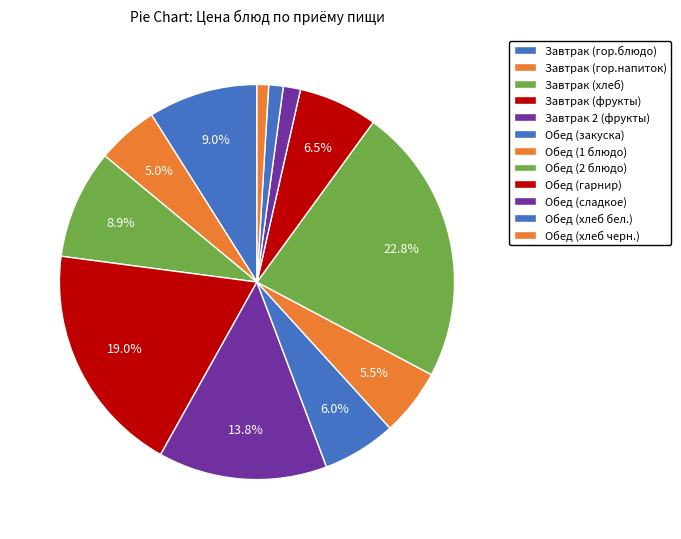

To the nearest percent, what percentage of the pie is Завтрак (фрукты)?

19%